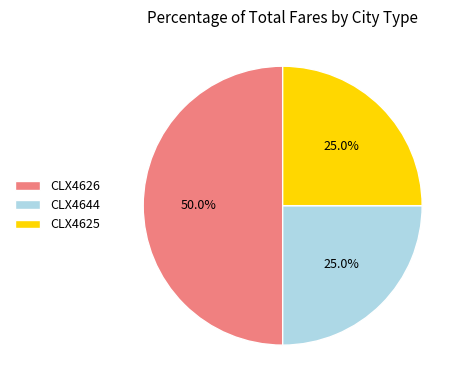

What is the largest slice in the pie chart?

CLX4626